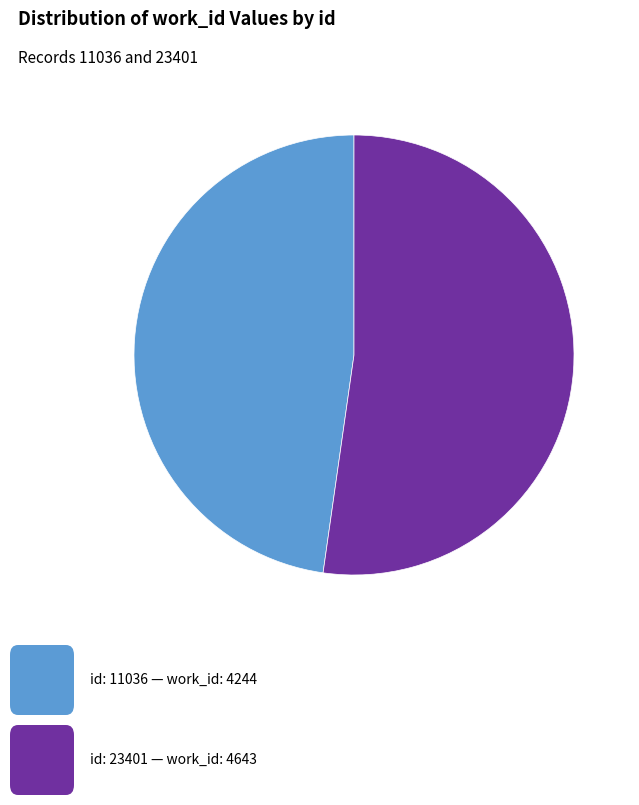

How many segments does this pie chart have?

2